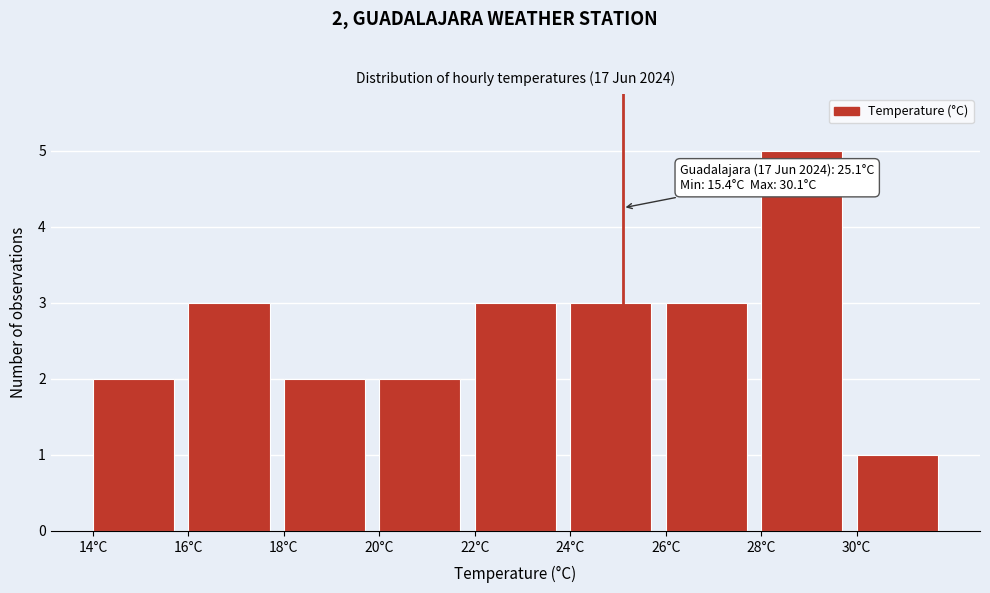

Over which range of the x-axis is the bar tallest?

28 to 30